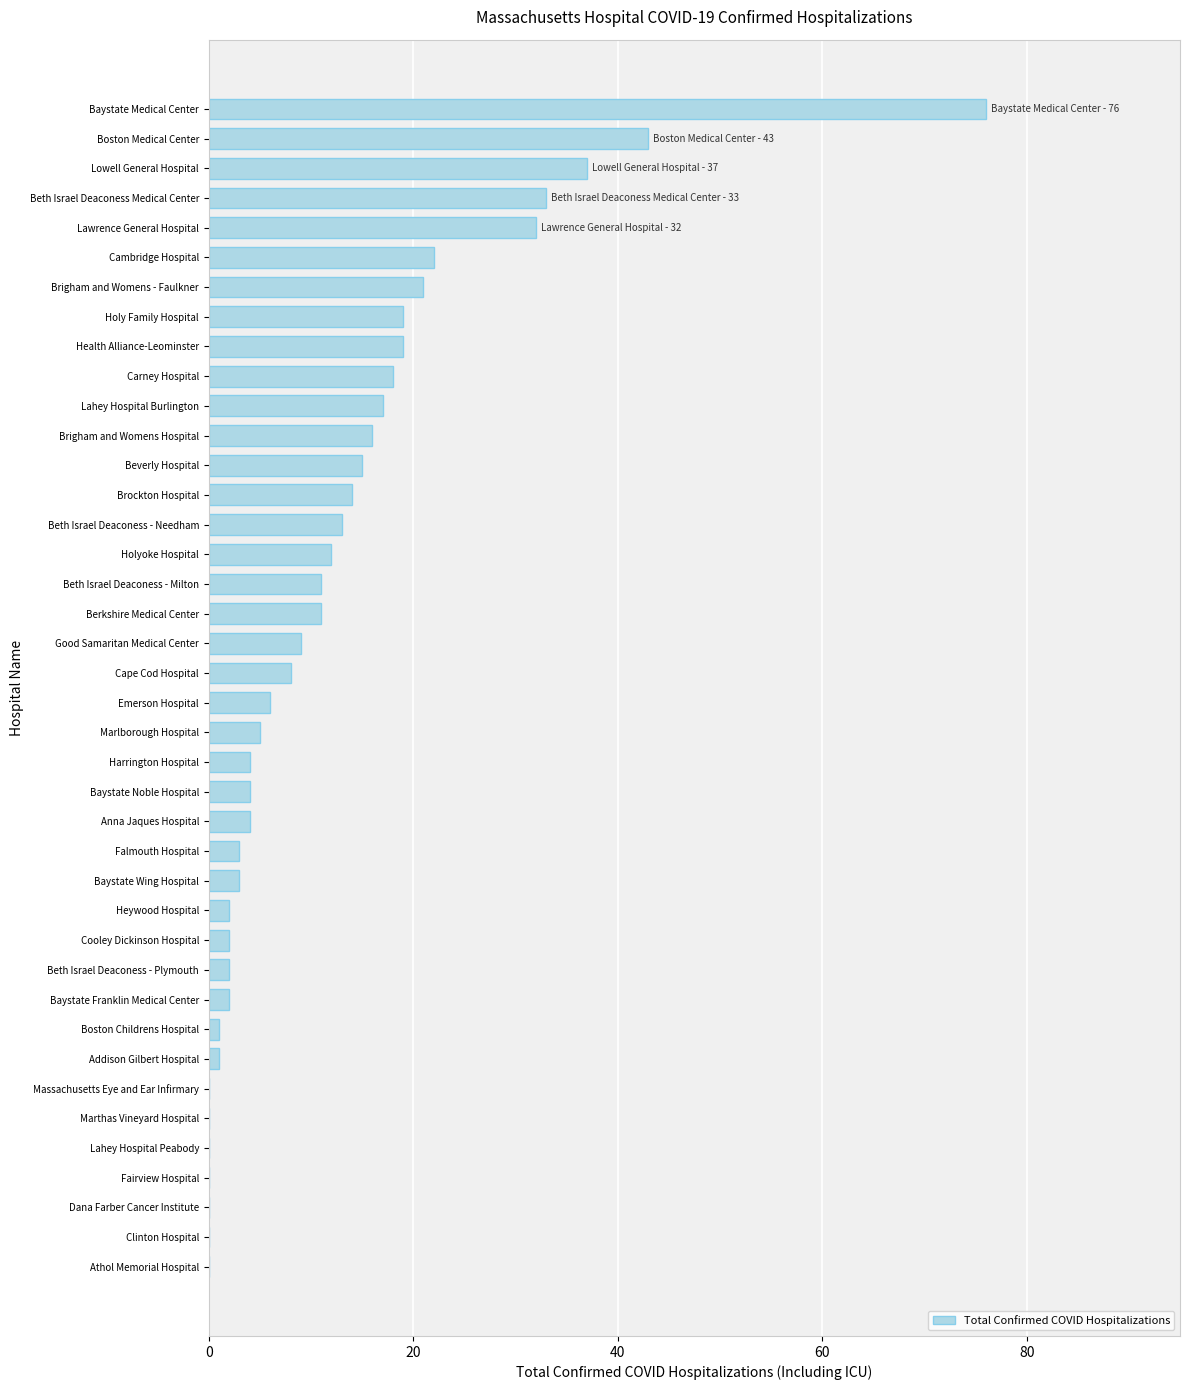

What is the maximum value shown in the chart?

76